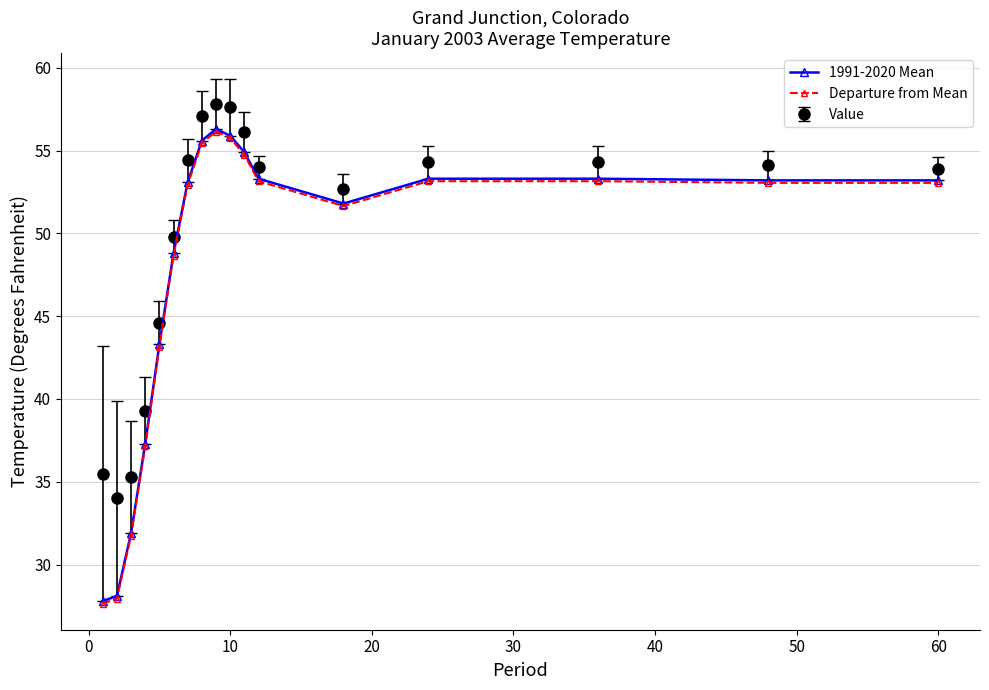

What is the value of the 1991-2020 Mean point at the 14th from the left?

53.3